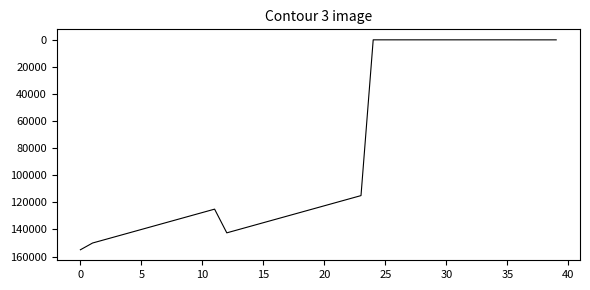

What is the difference between the maximum and minimum values?

154994.0